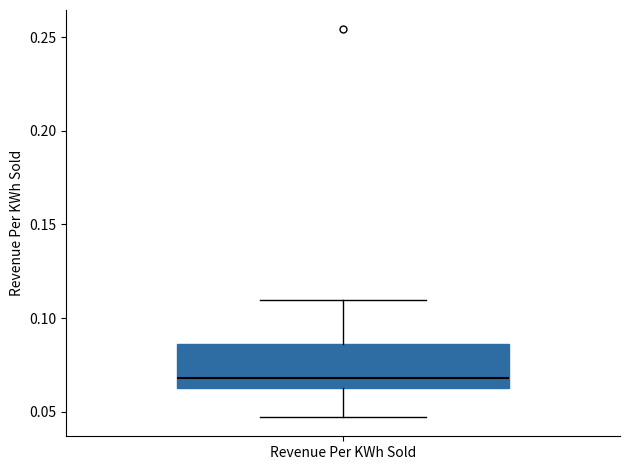

Read this box plot against the y-axis: the position of the median line, the range covered by the box, and the ends of both whiskers. The values are not printed on the chart, so give them approximately, as read against the axis.

median 0.070, box 0.065 to 0.085, whiskers 0.045 to 0.110